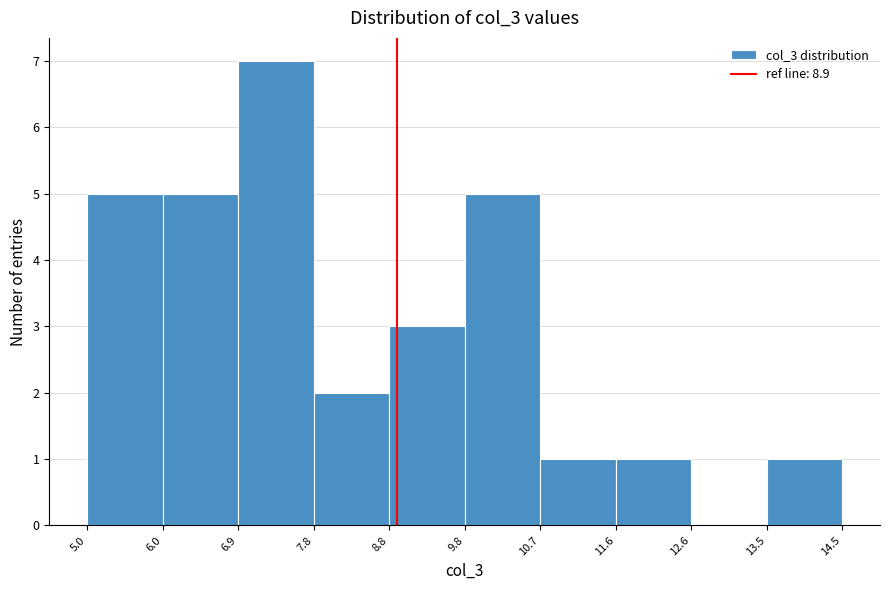

How tall is the bar that spans 8.8 to 9.8 on the x-axis? The values are not printed on the chart, so give them approximately, as read against the axis.

3